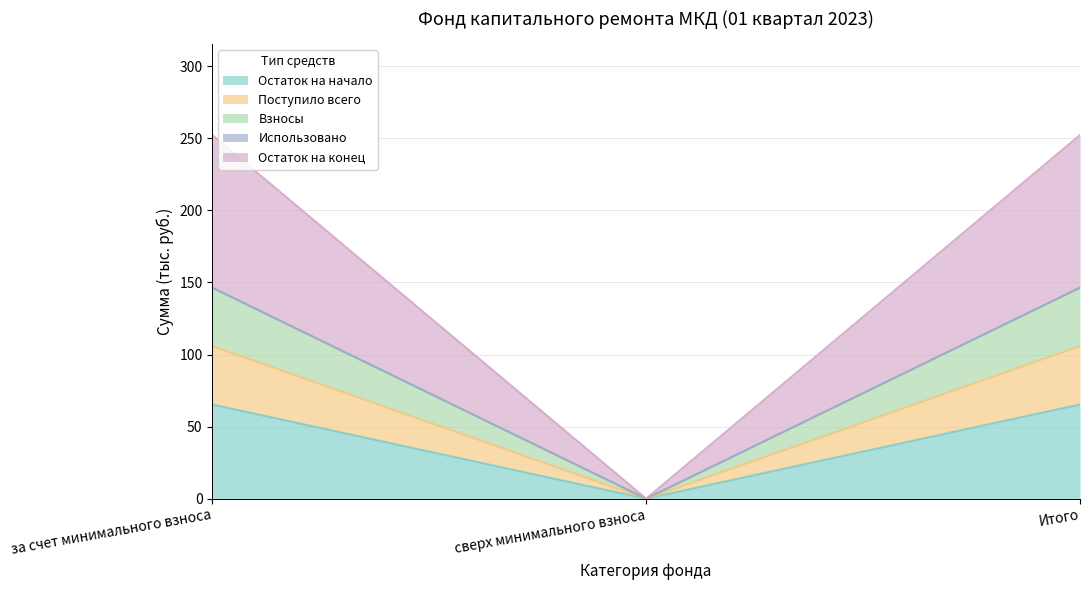

How many lines are shown in the chart?

5